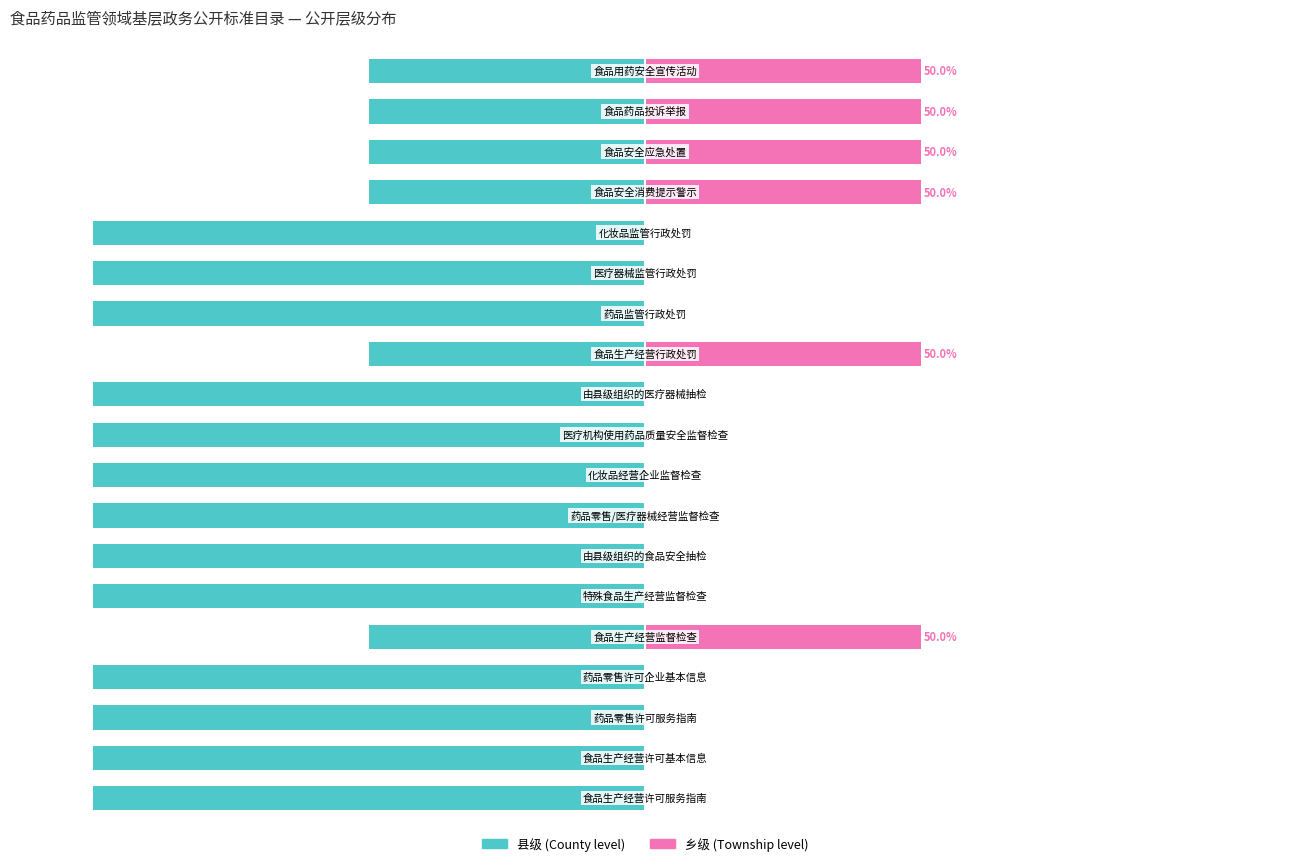

What is the difference between the second highest and minimum values in the 乡级 series?

50